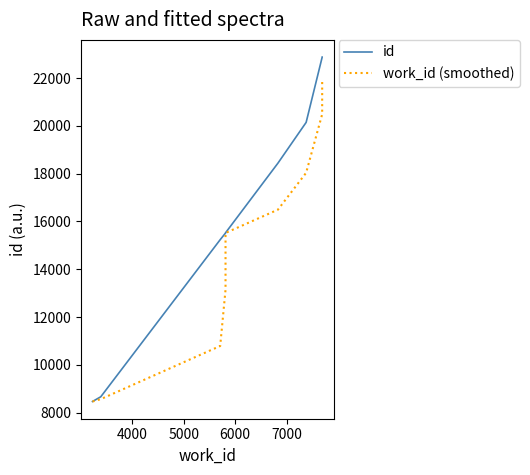

List the series in order of their overall mean, highest first.

id, work_id (smoothed)